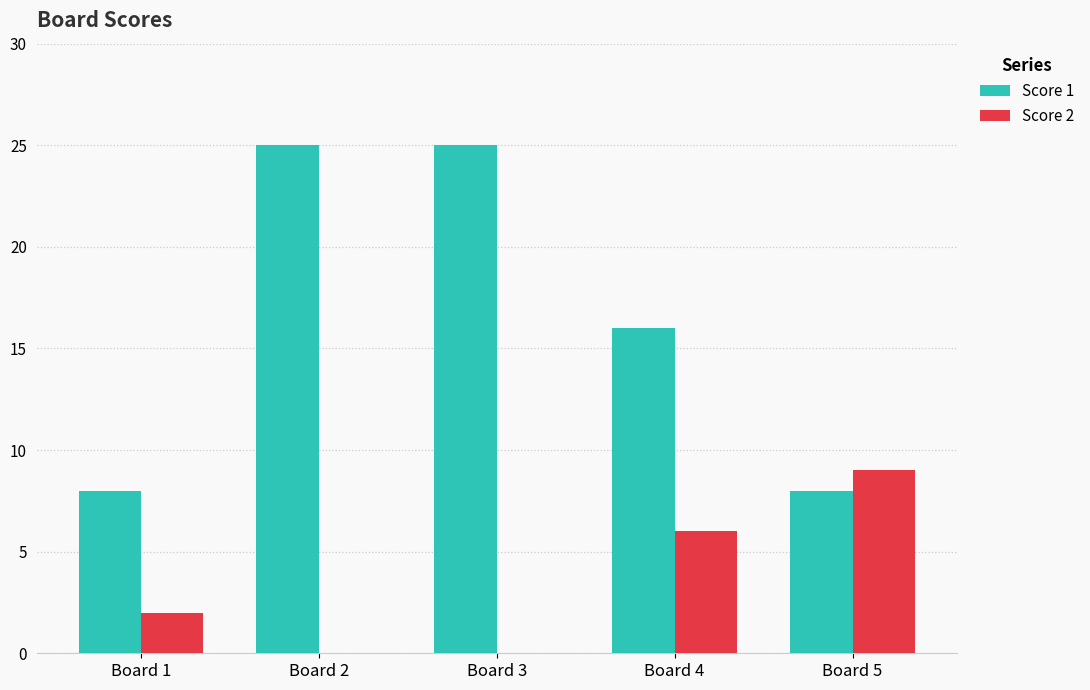

Which series has the largest total across all categories?

Score 1